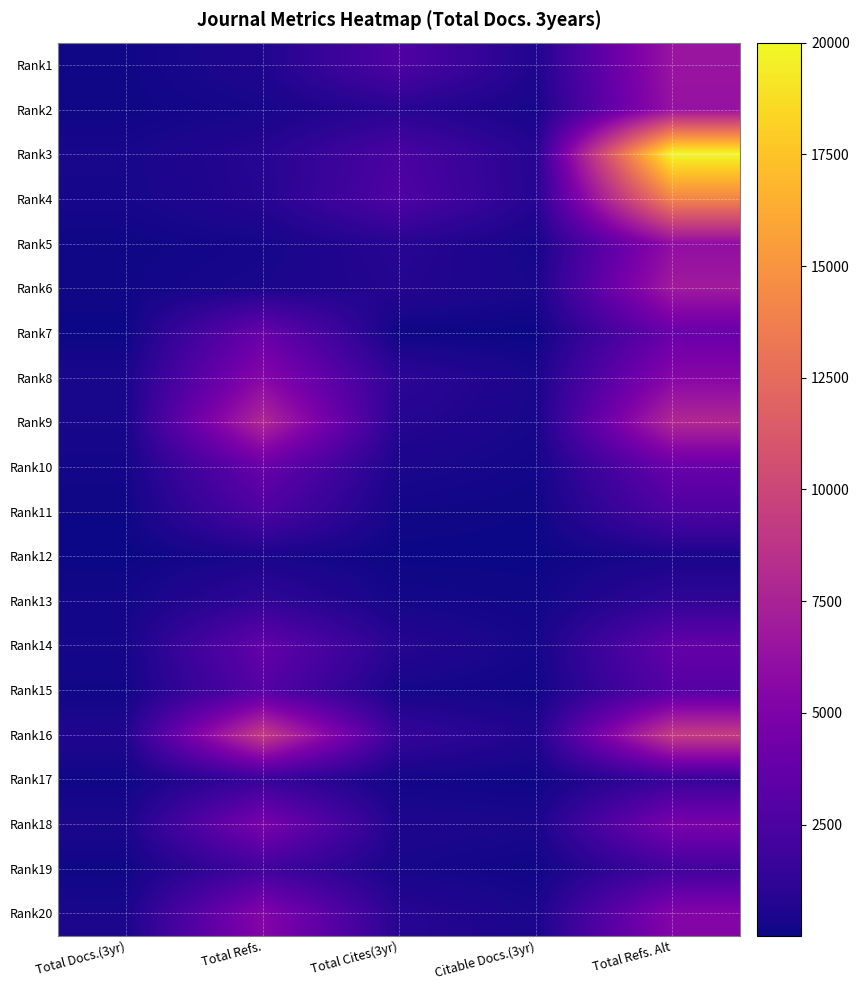

Which series has the largest total across all categories?

Rank3